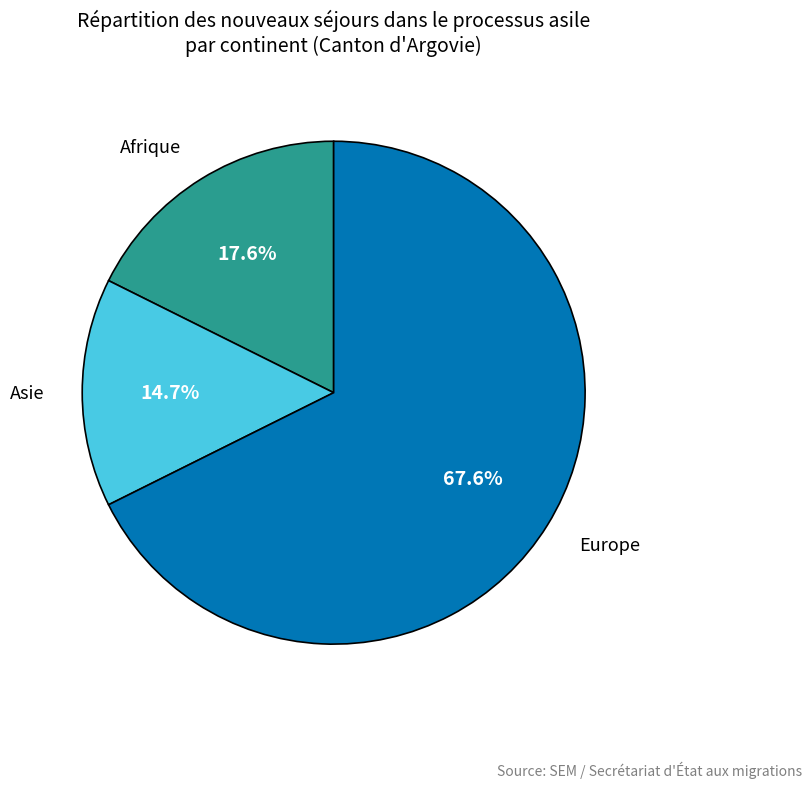

Which slice is the largest?

Europe